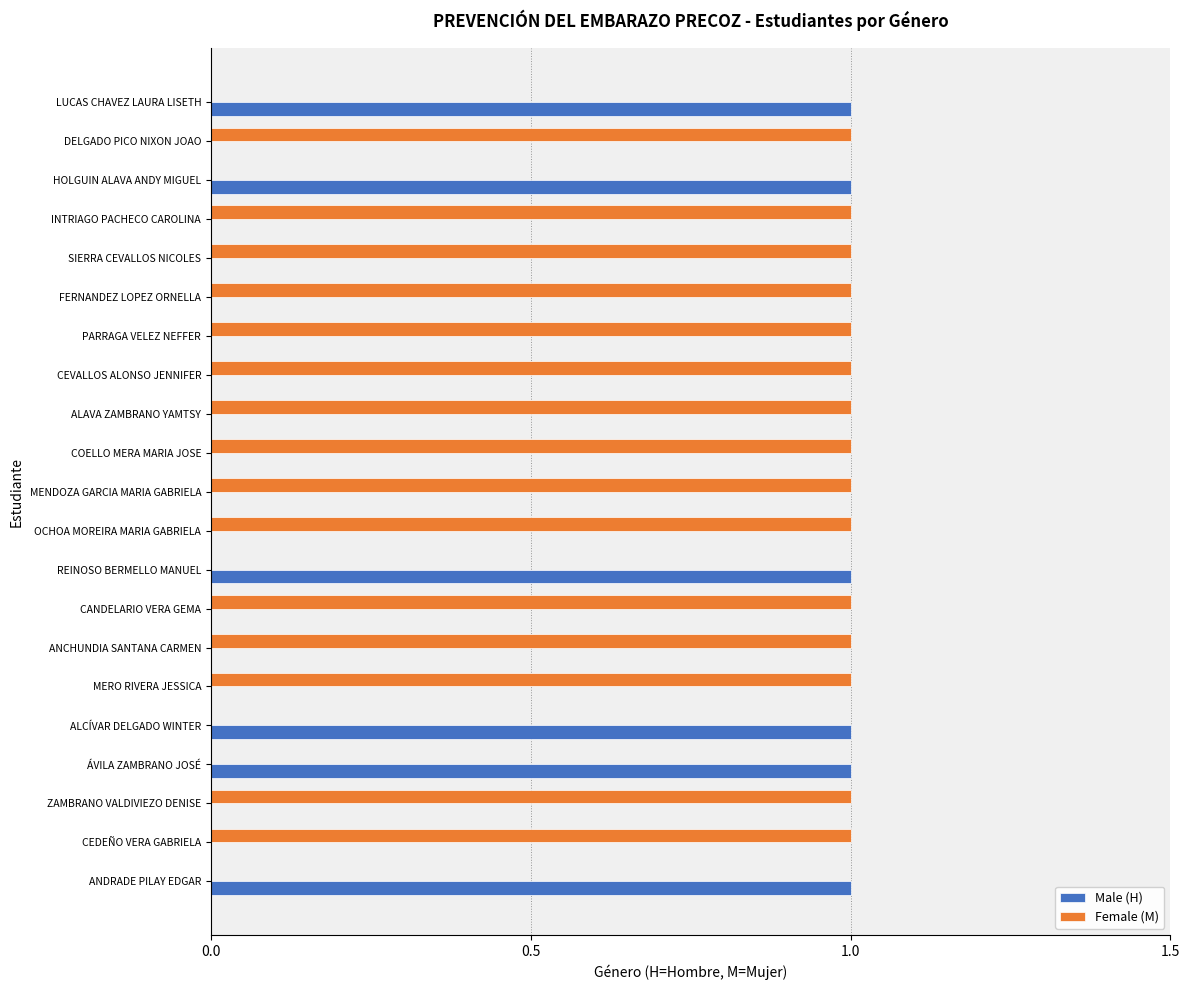

The value of Male (H) at ÁVILA ZAMBRANO JOSÉ is 0. True or false?

False